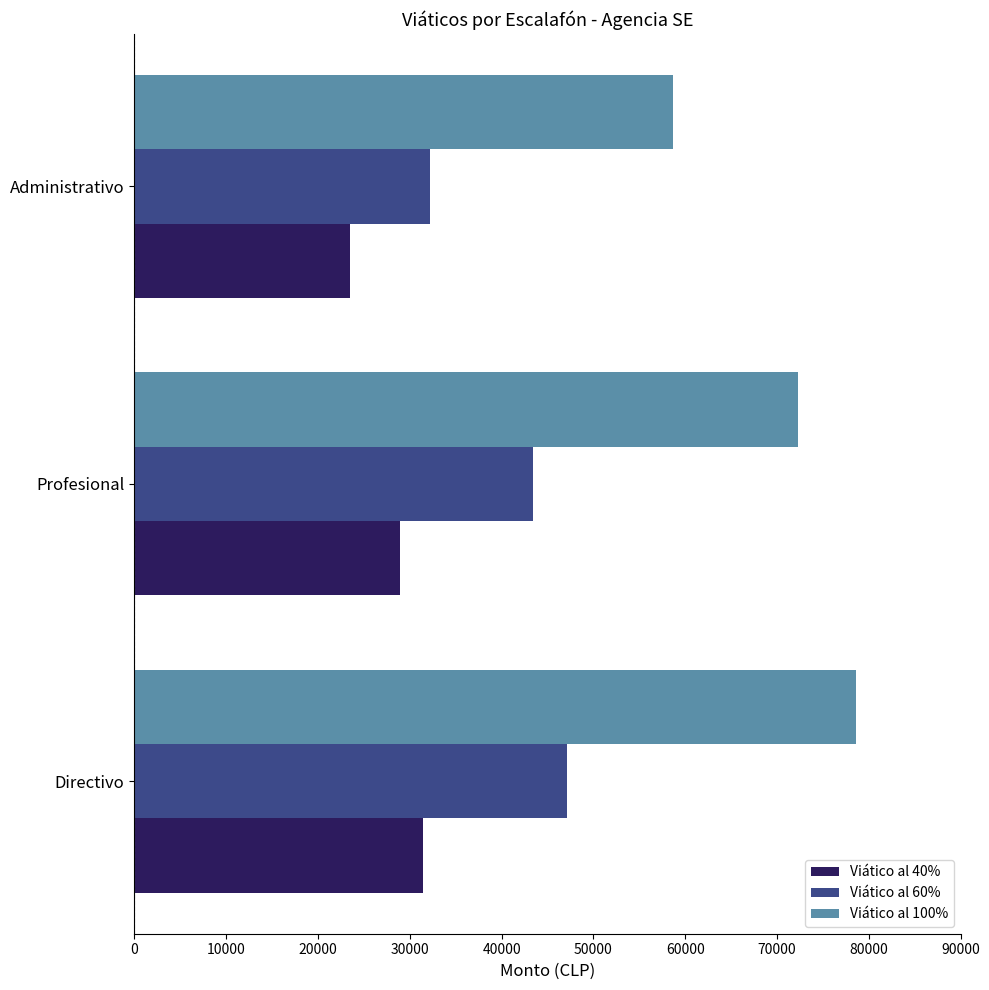

At how many categories does at least one series exceed 27248?

3